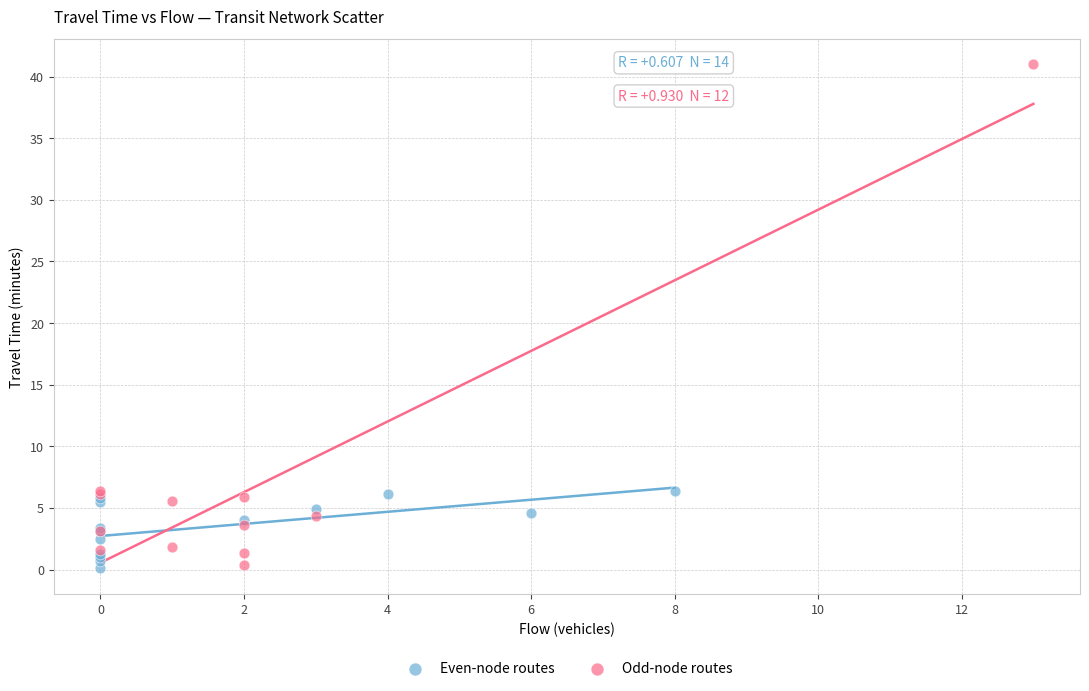

Which series has the largest Y range (max minus min)?

Odd-node routes